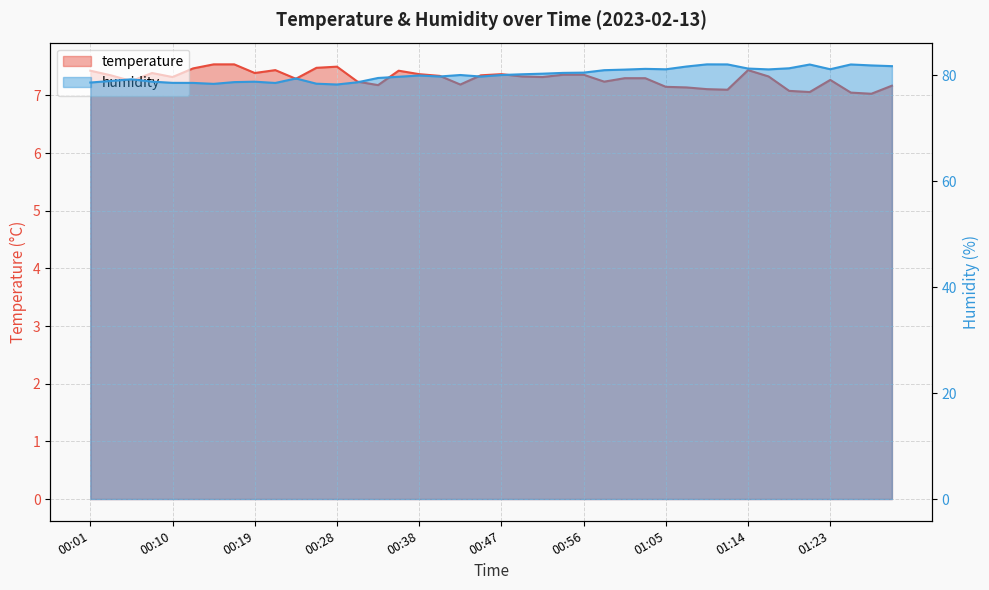

True or false: temperature and humidity cross at least once.

False